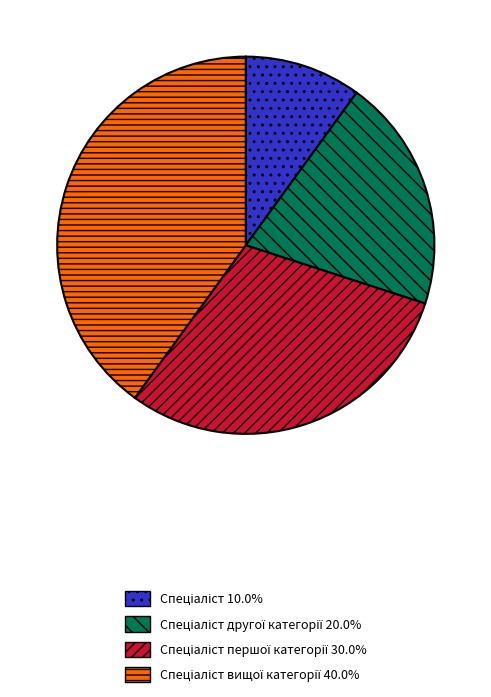

Does any single category account for the majority?

No